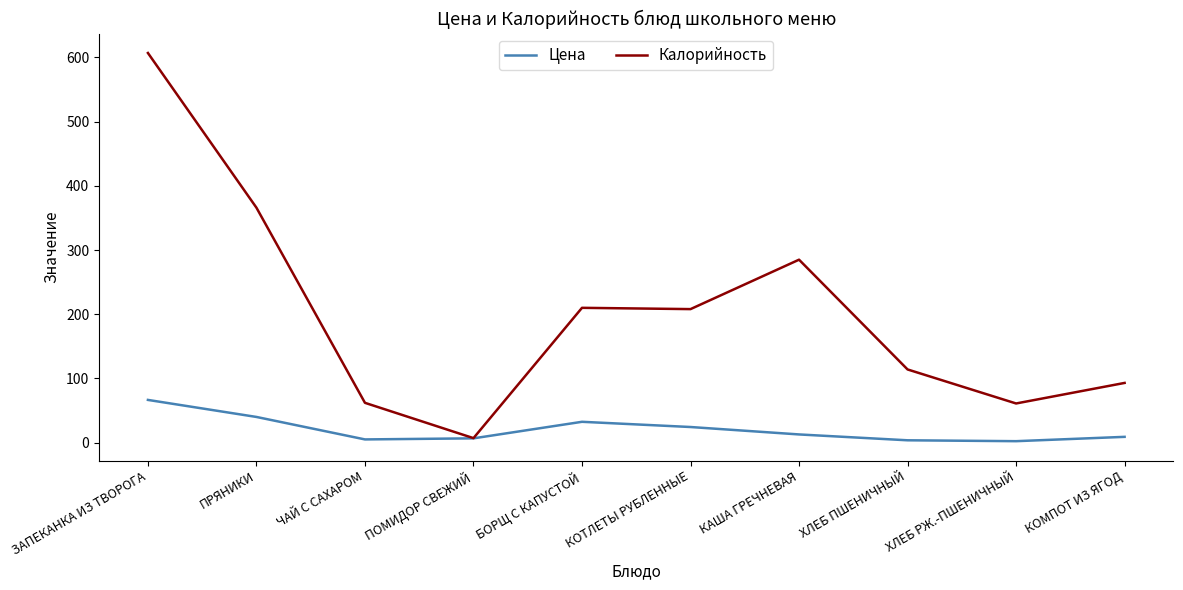

Which series changed the most between КАША ГРЕЧНЕВАЯ and ХЛЕБ РЖ.-ПШЕНИЧНЫЙ?

Калорийность